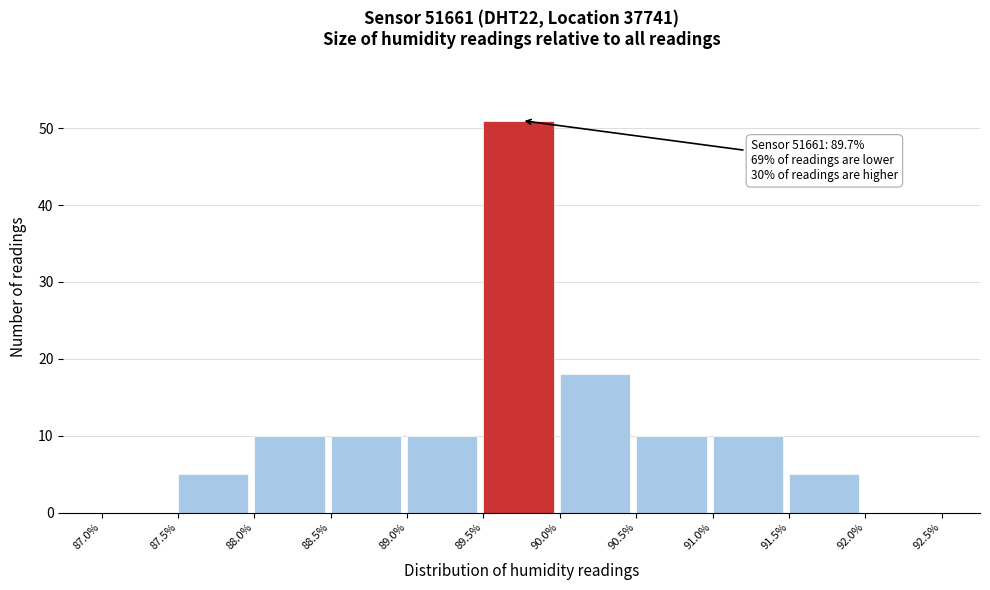

Over which range of the x-axis is the bar tallest?

89.5% to 90.0%